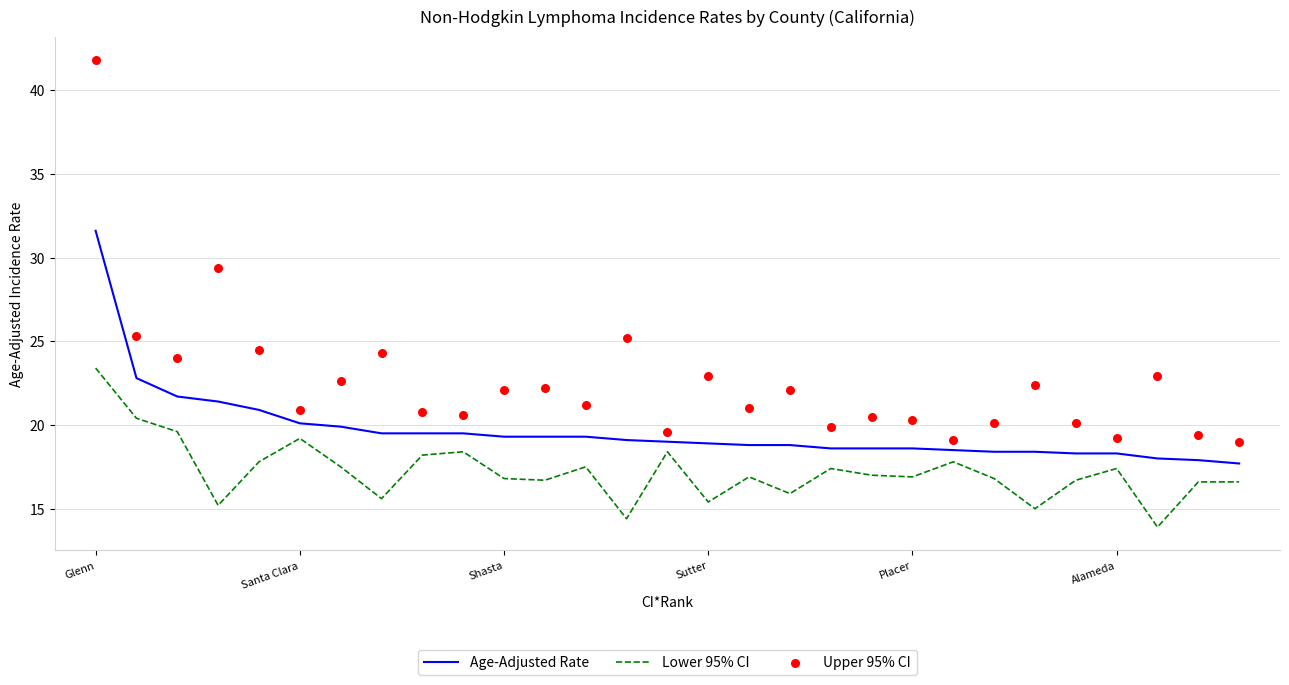

What are all the series names shown in the legend?

Age-Adjusted Rate, Lower 95% CI, Upper 95% CI